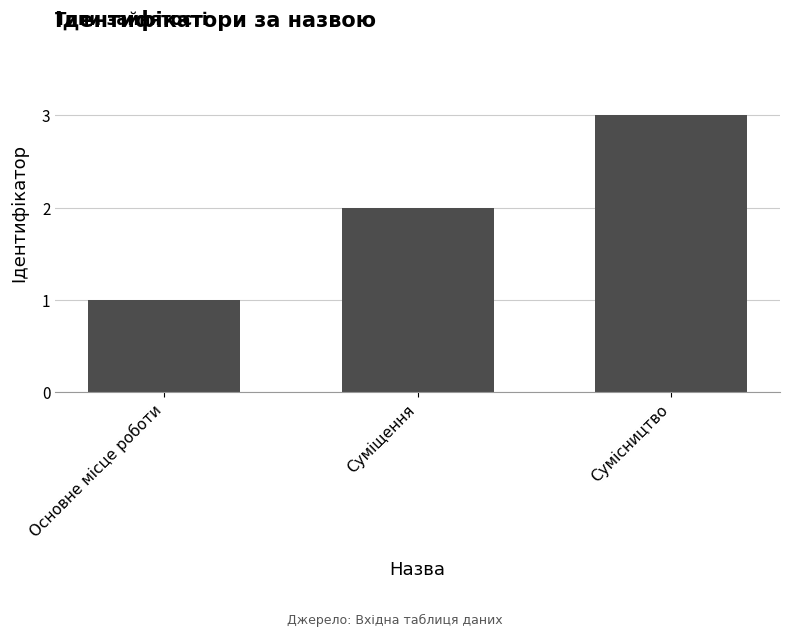

List the labels in order of value, largest first.

Сумісництво, Суміщення, Основне місце роботи